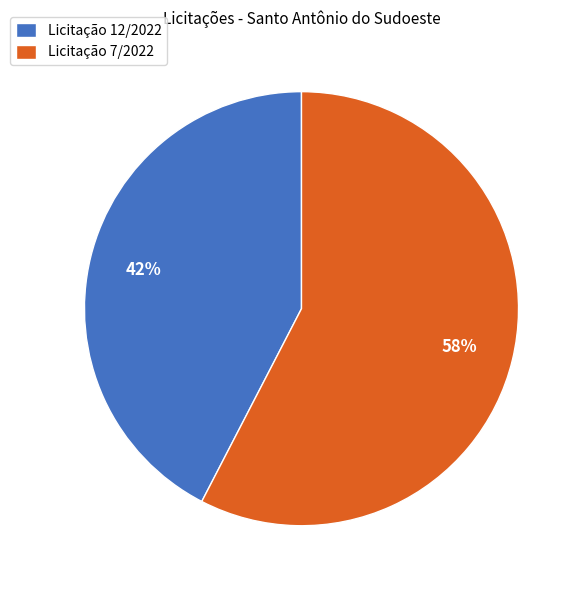

Is there any slice that represents more than half of the pie?

Yes